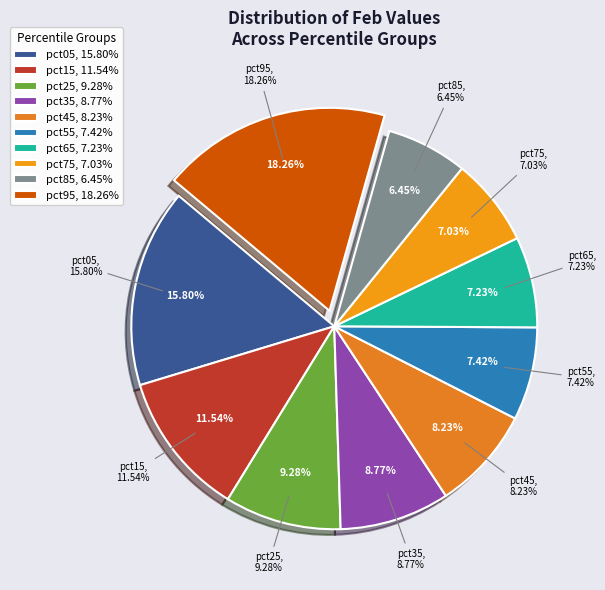

Is it true that pct55 is 19% of the pie?

False